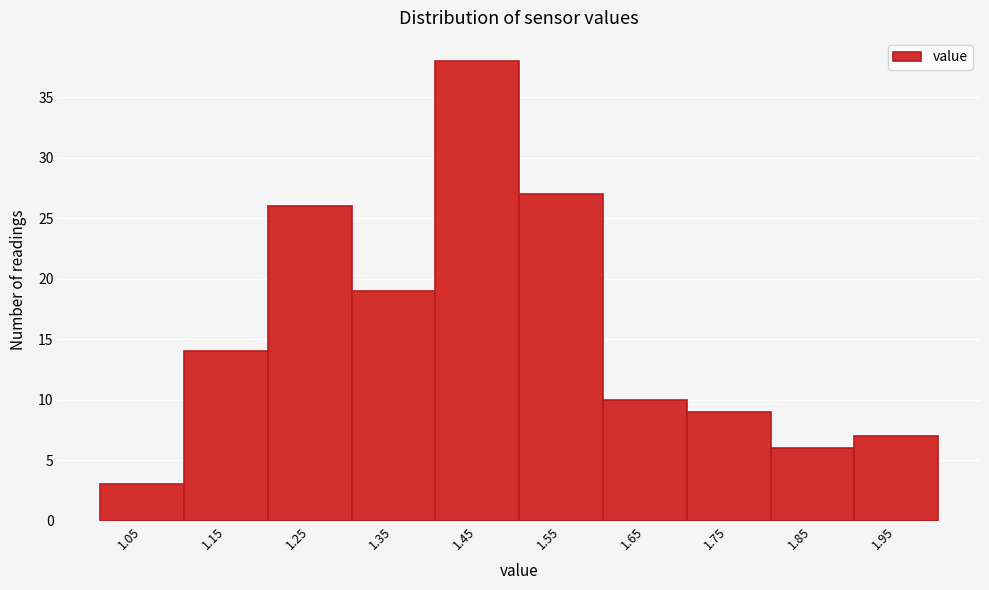

Reading left to right, extract all data points from this chart.

3	14	26	19	38	27	10	9	6	7